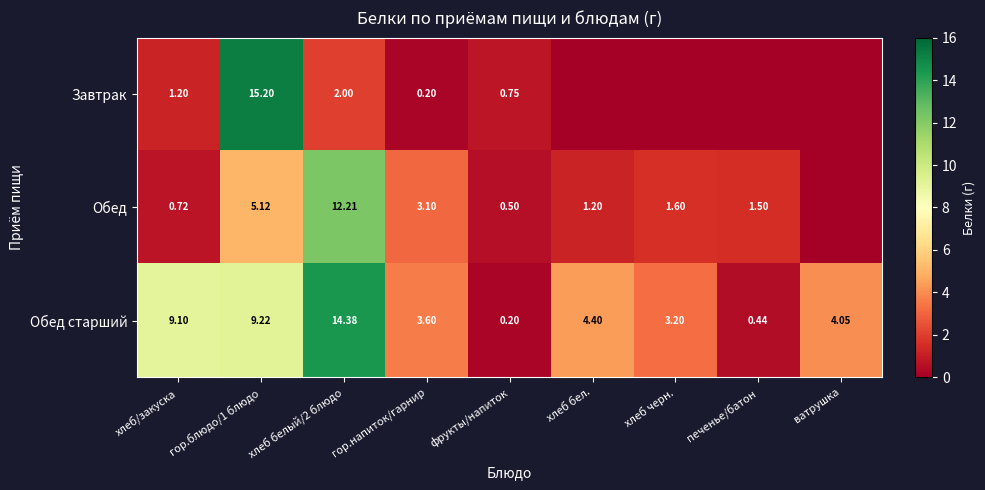

At which label does Обед старший first exceed 4?

хлеб/закуска